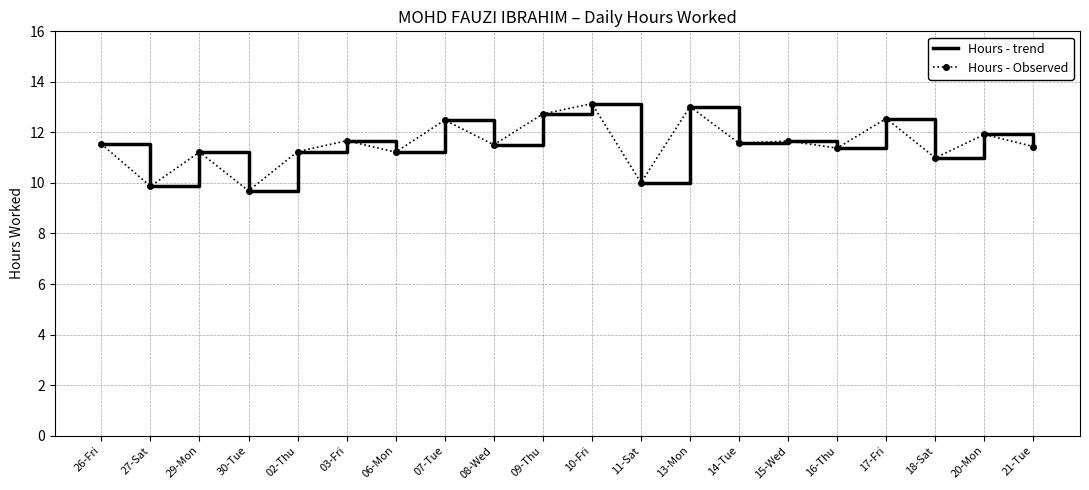

Which series has the largest total across all categories?

Hours - trend